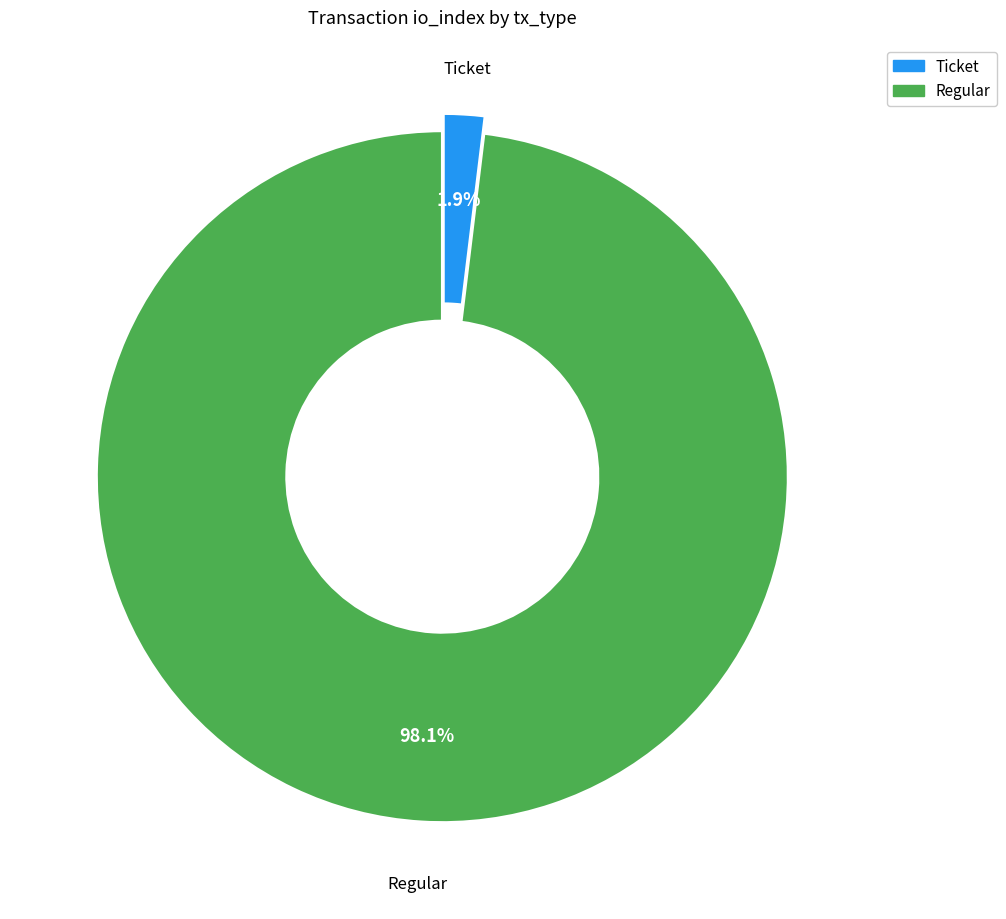

To the nearest percent, what is the difference between the largest and smallest slice percentages?

96%